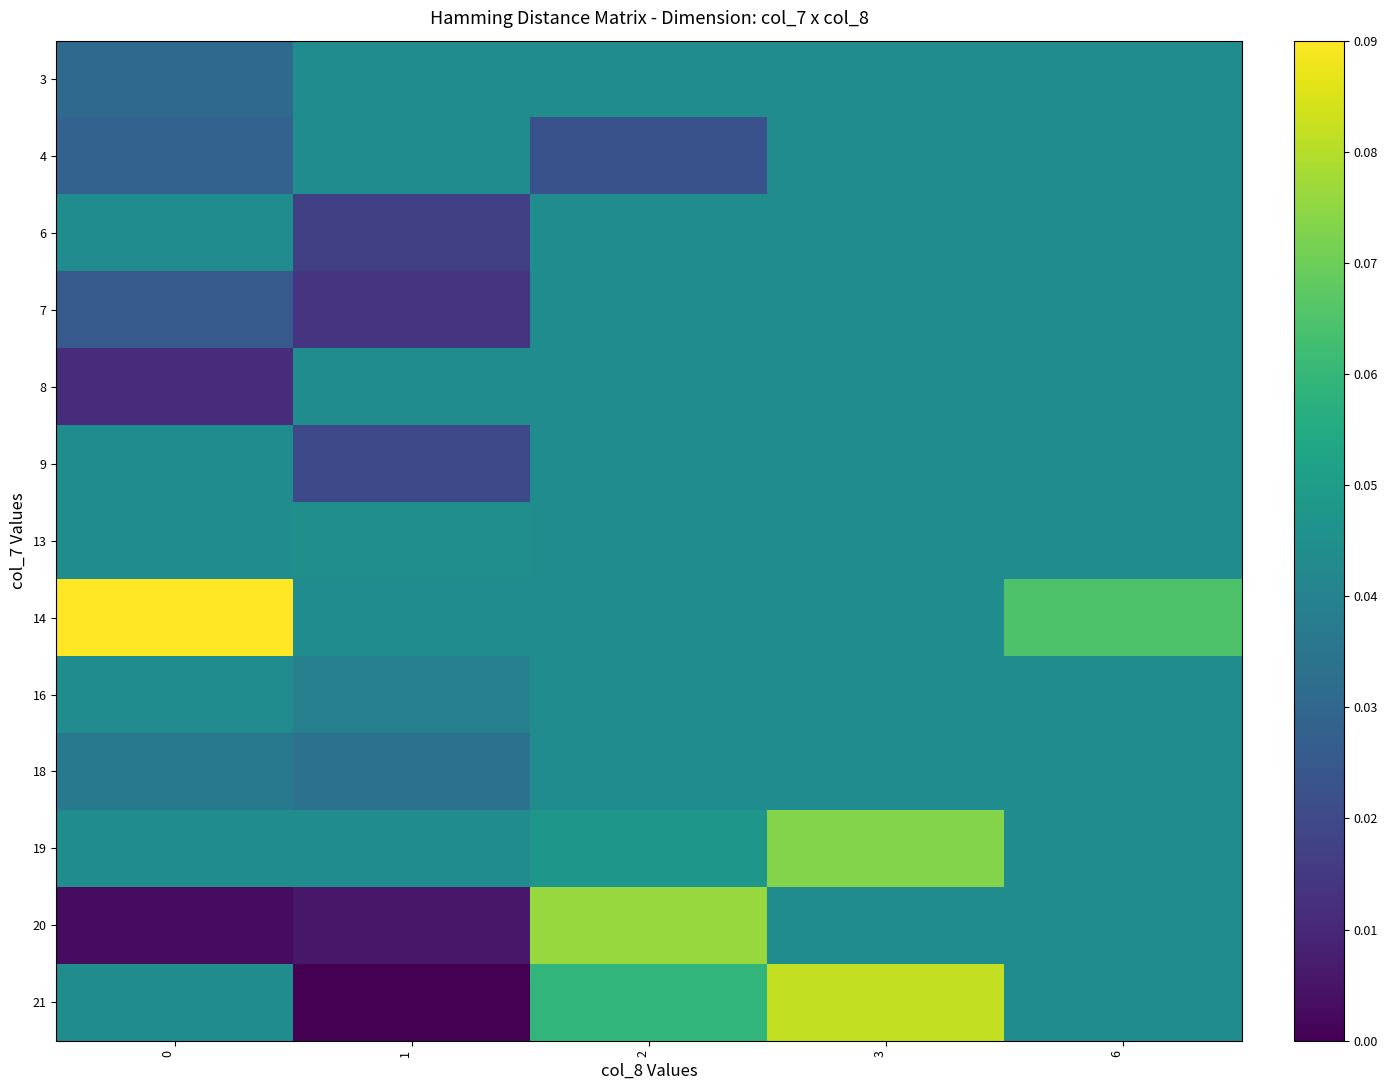

What is the total value across all series at 3?

0.6